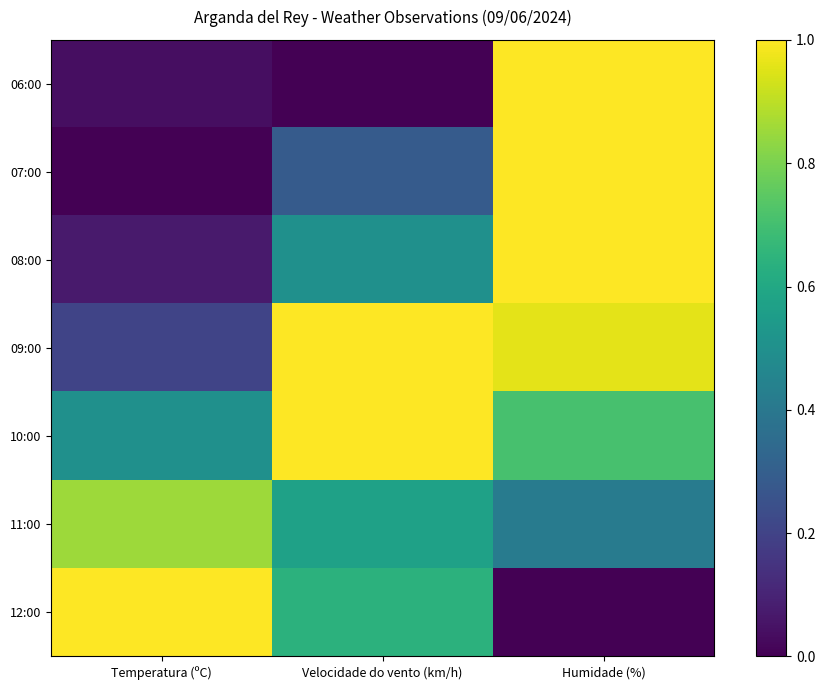

At which category does the chart reach its peak across all series?

Humidade (%)